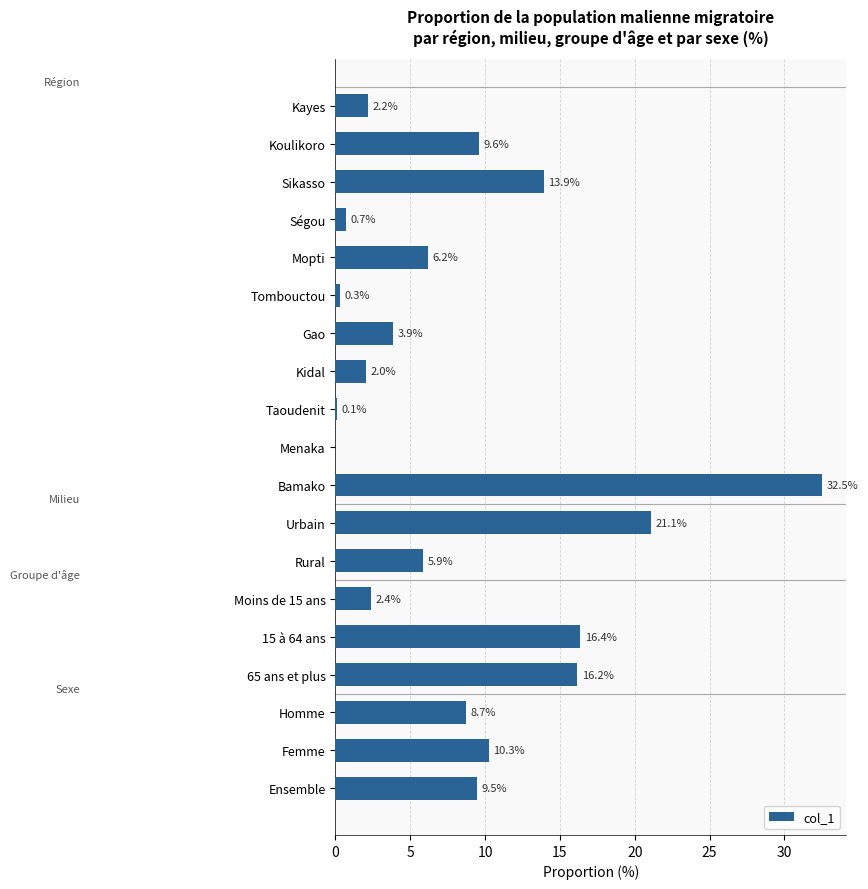

What is the change in value from Kayes to Menaka?

-2.2